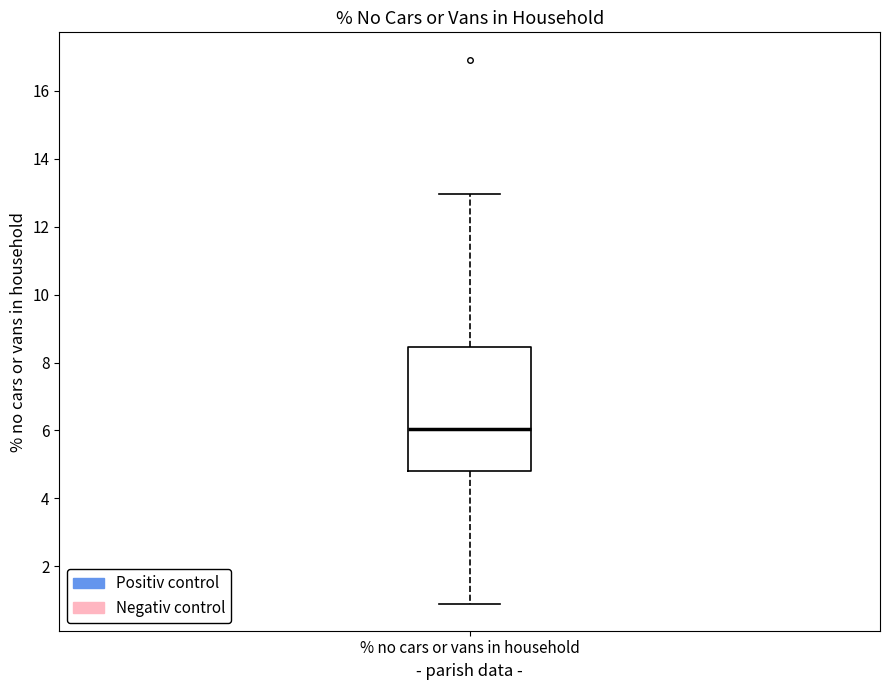

Read this box plot against the y-axis: the position of the median line, the range covered by the box, and the ends of both whiskers. The values are not printed on the chart, so give them approximately, as read against the axis.

median 6.0, box 4.8 to 8.4, whiskers 1.0 to 13.0